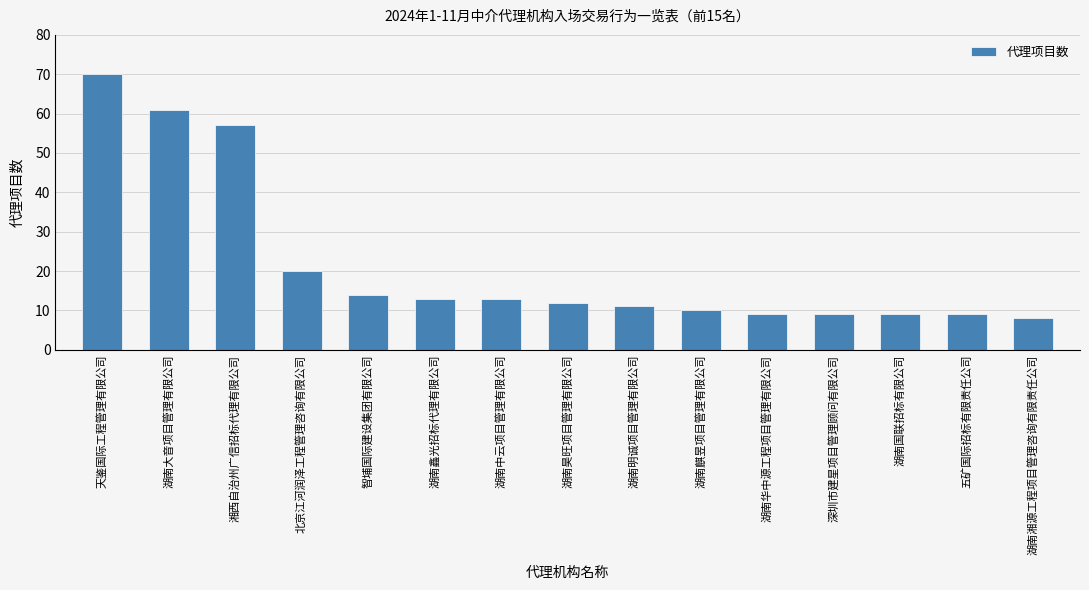

The chart shows a value of 3 at 五矿国际招标有限责任公司. True or false?

False